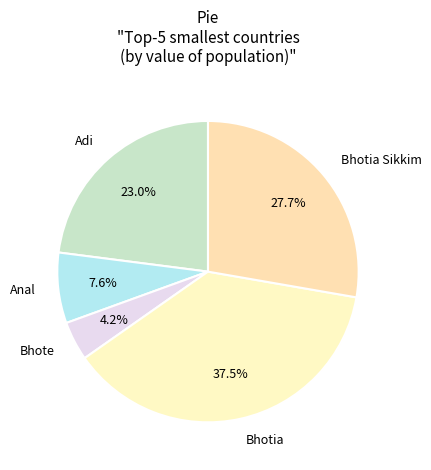

Which has a higher value, Bhotia or Bhotia Sikkim?

Bhotia